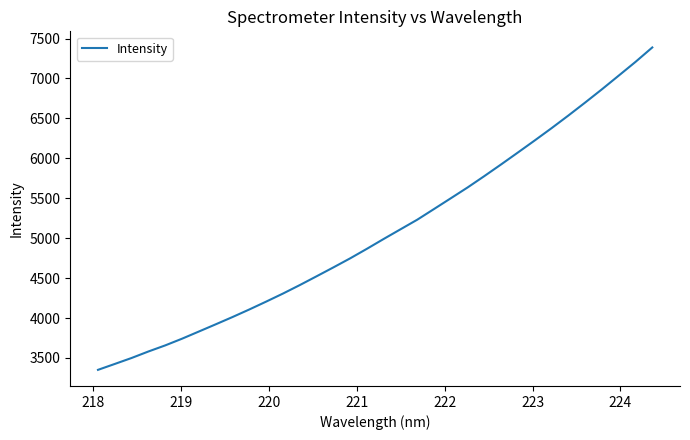

What is the maximum value shown in the chart?

7387.9